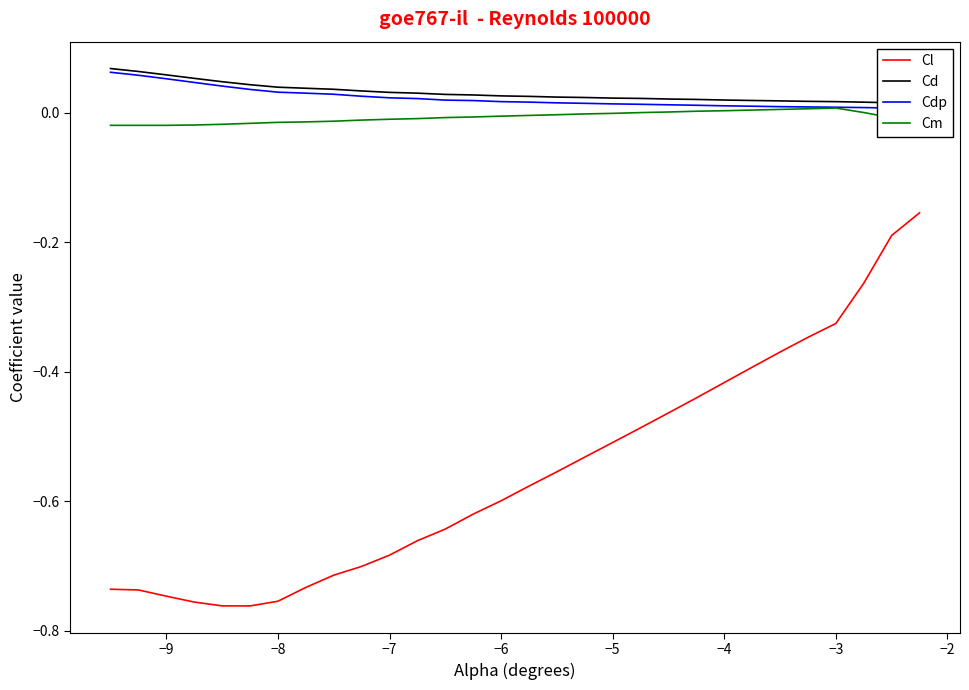

True or false: Cm and Cl intersect in this chart.

False